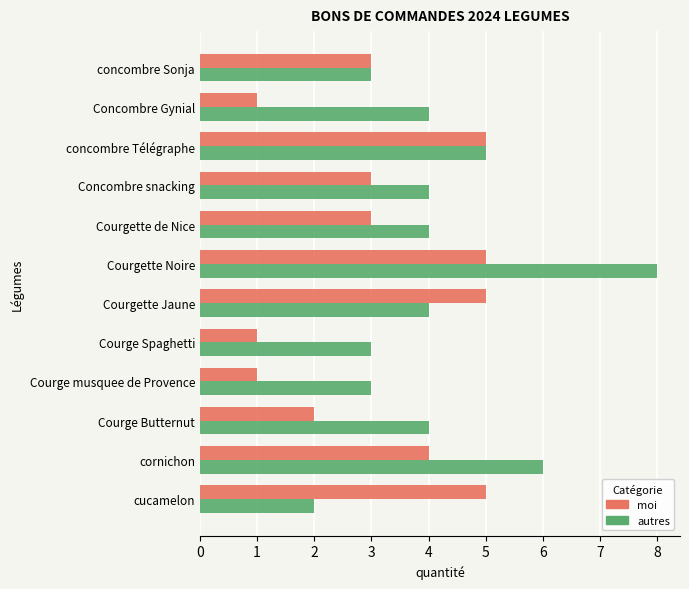

Count the number of categories in the chart.

12